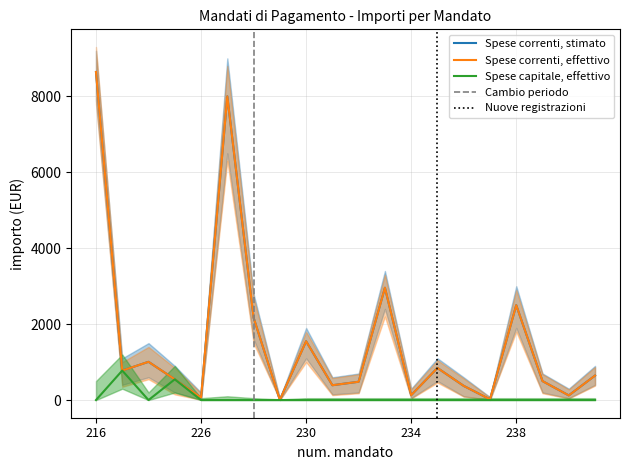

What is the sum of all Spese correnti values?

31728.8